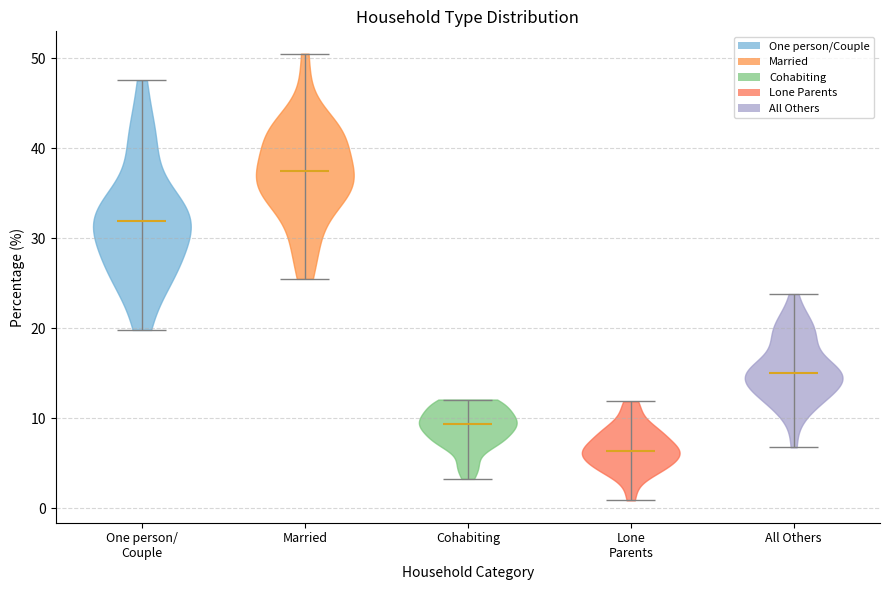

Reading left to right, read every violin against the y-axis: where its median line is, and the lowest and highest points it reaches. The values are not printed on the chart, so give them approximately, as read against the axis.

One person/ Couple: median line 32, lowest point 20, highest point 48
Married: median line 37, lowest point 26, highest point 51
Cohabiting: median line 9, lowest point 3, highest point 12
Lone Parents: median line 6, lowest point 1, highest point 12
All Others: median line 15, lowest point 7, highest point 24